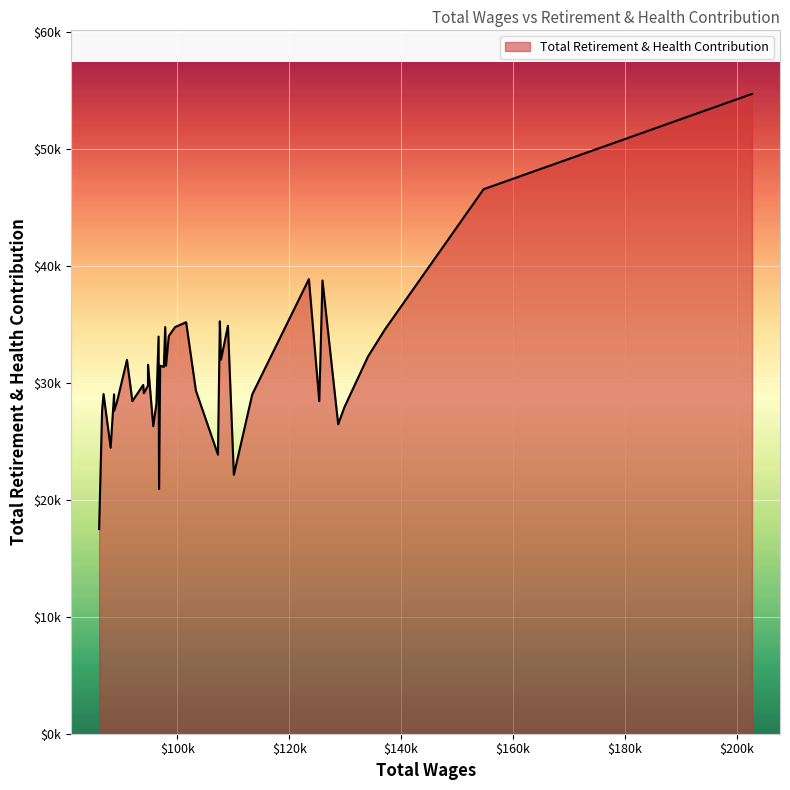

Is this an area chart (filled region under the line)?

Yes